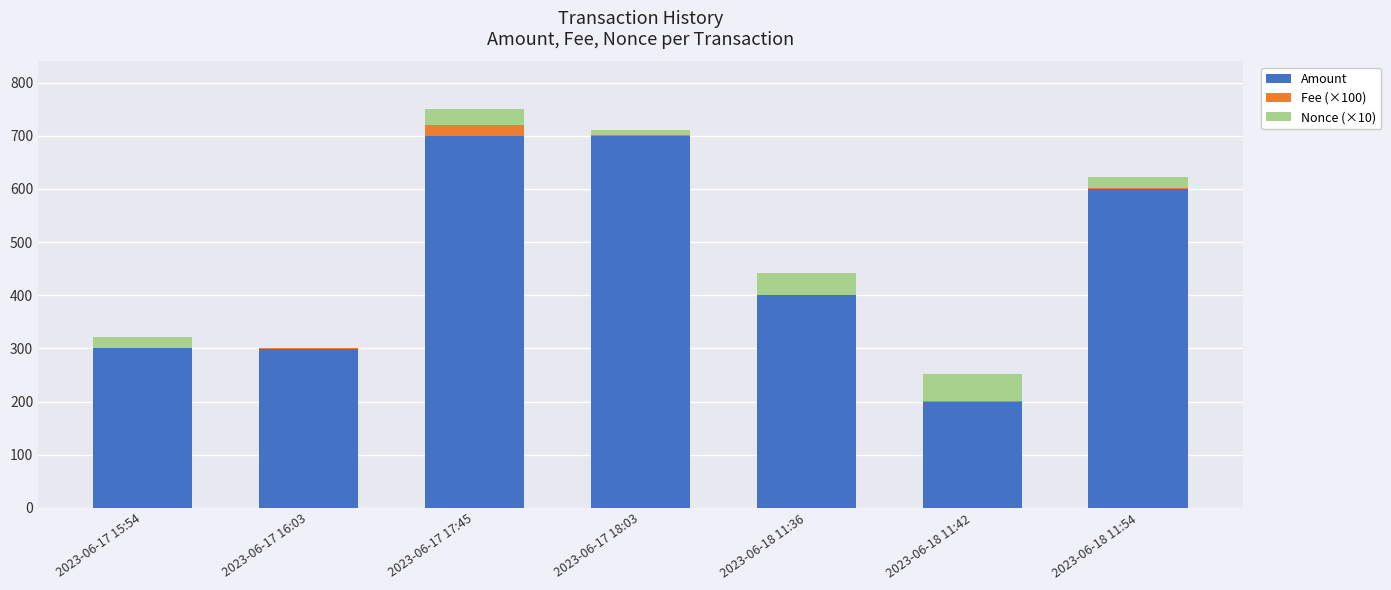

Where is Amount nearest to the value 450?

2023-06-18 11:36